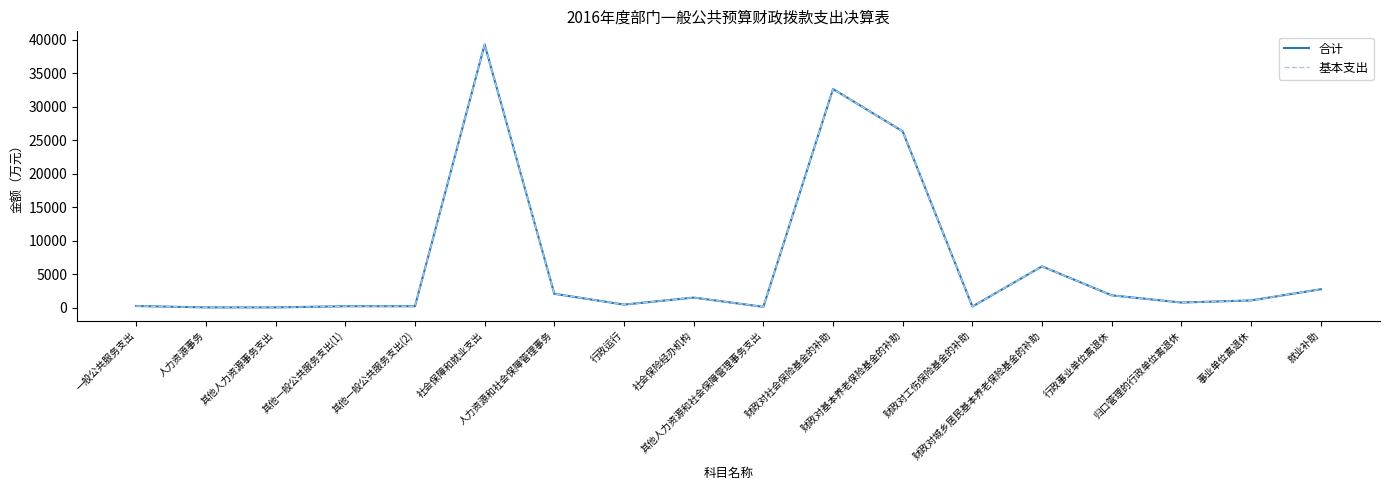

What is the label of the 11th point from the right?

行政运行